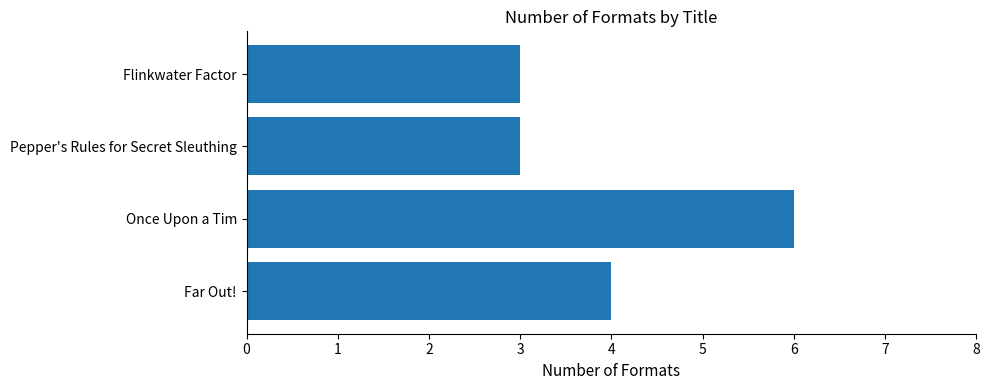

Does the chart contain stacked bars?

No